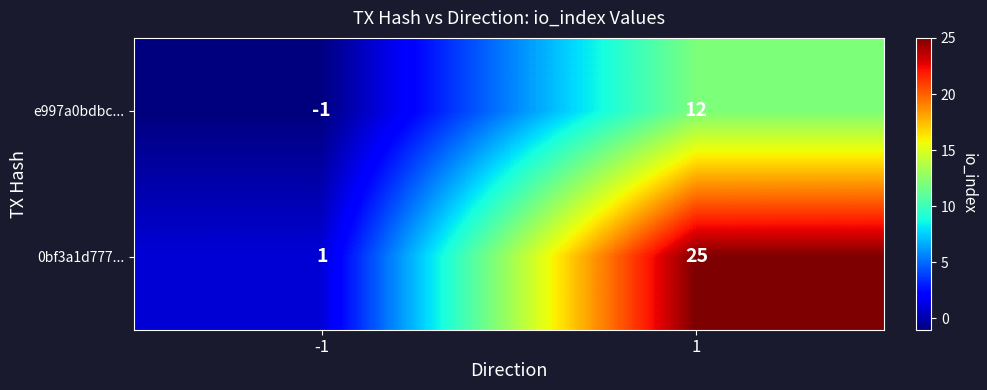

How many data points does each series have?

2